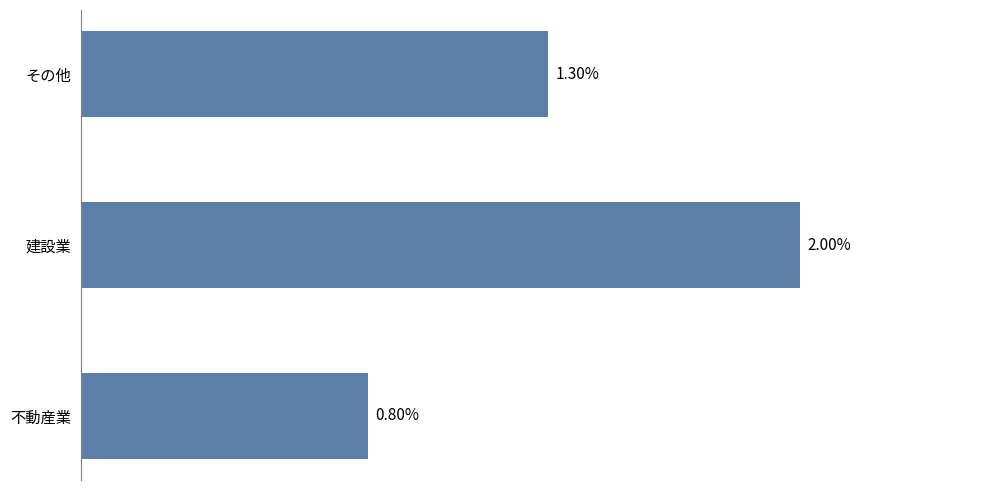

Where is the data nearest to the value 1?

不動産業